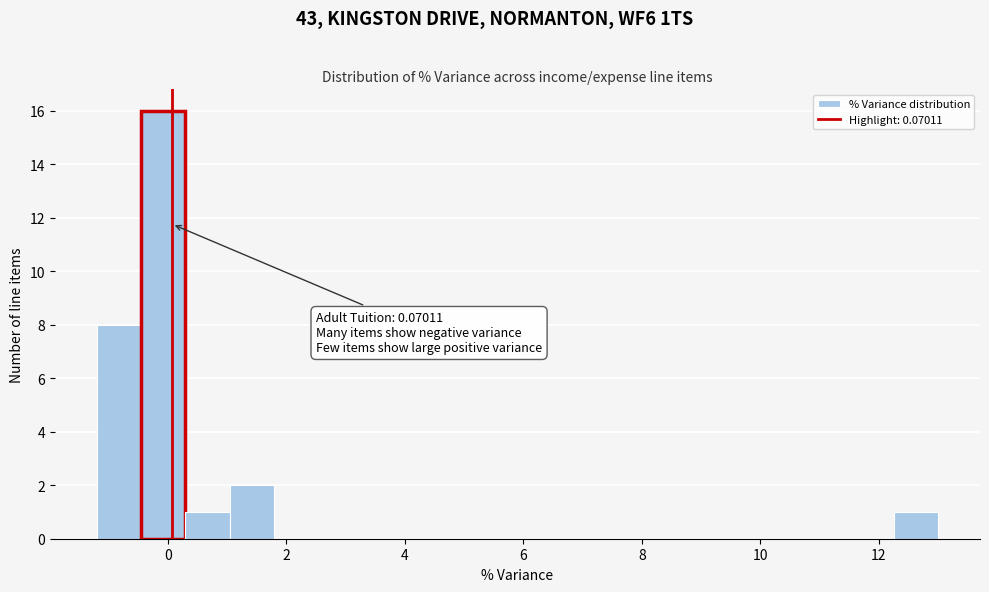

Read against the x-axis, roughly where is the centre of the tallest bar?

0.0